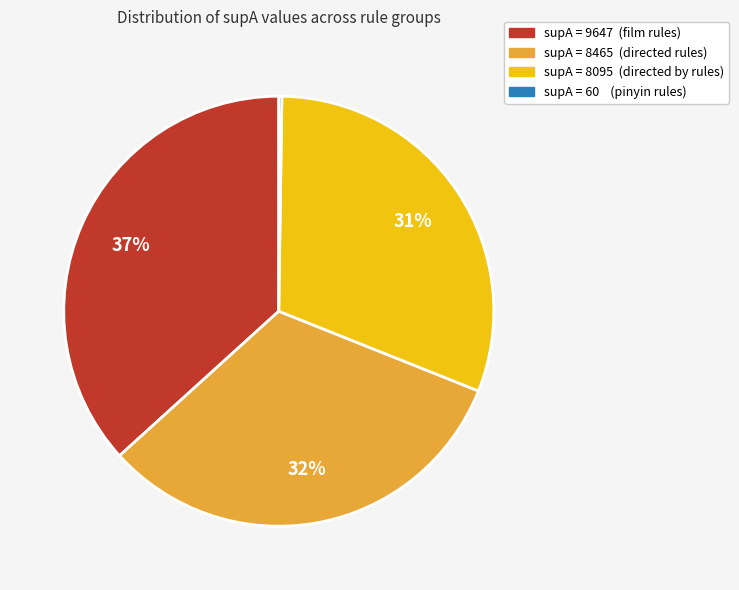

To the nearest percent, what is the average slice percentage?

25%